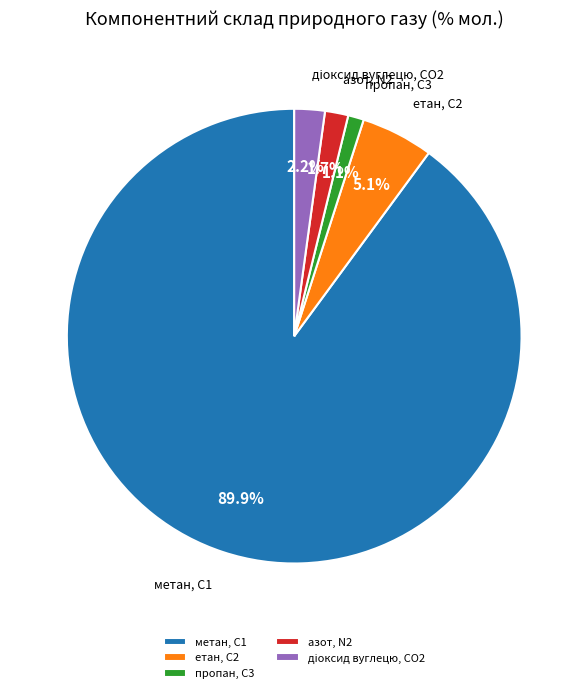

Is it true that метан, С1 is 28% of the pie?

False